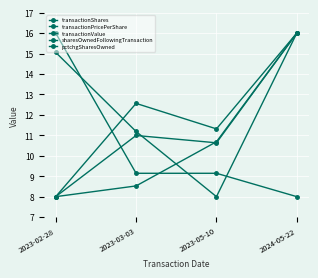

What is the average value of the pctchgSharesOwned series?

10.6